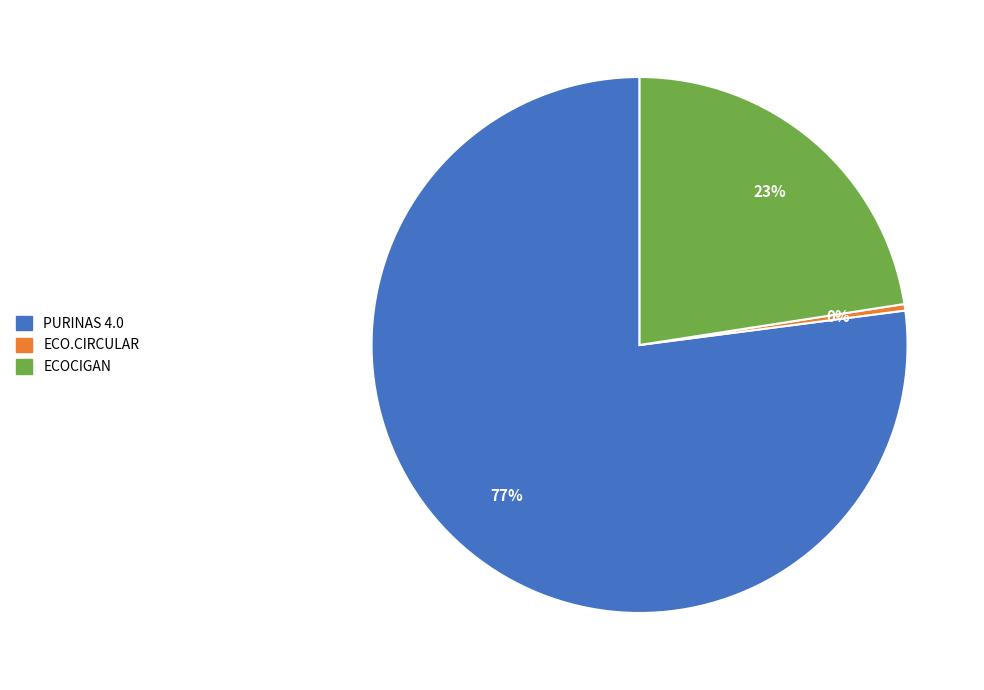

Is the sum of PURINAS 4.0 and ECOCIGAN greater than half?

Yes